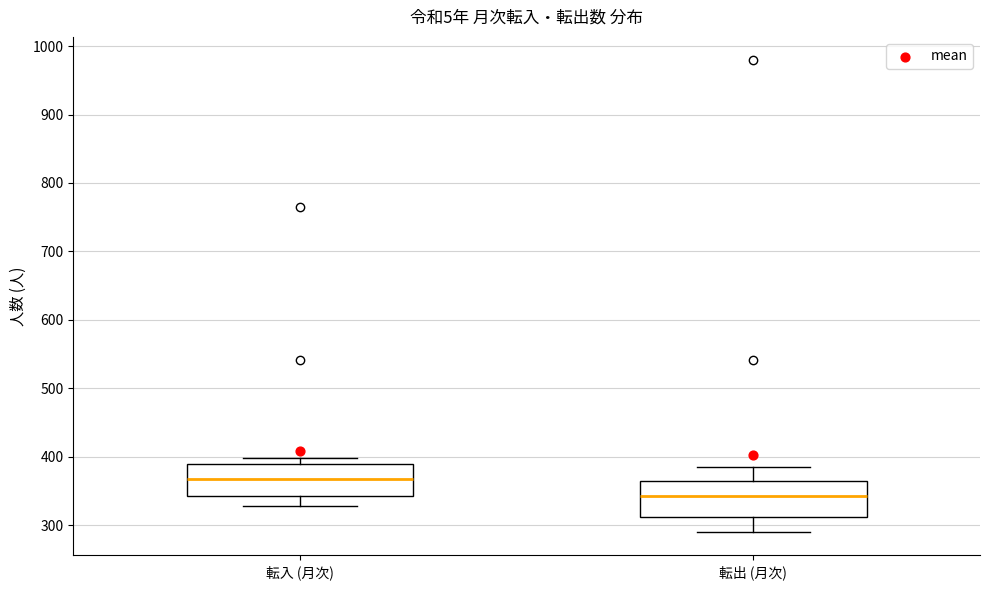

Where does the lower whisker of the box for 転入 (月次) end on the y-axis? The values are not printed on the chart, so give them approximately, as read against the axis.

330